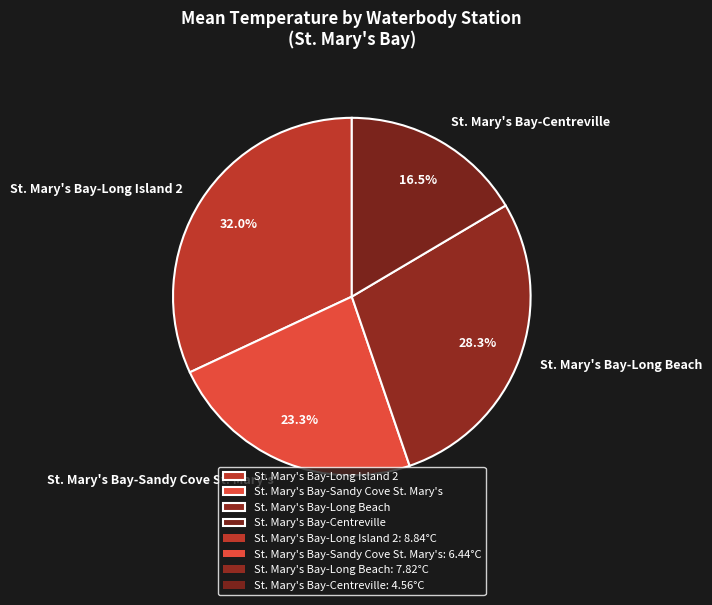

Count the number of slices in the pie.

4